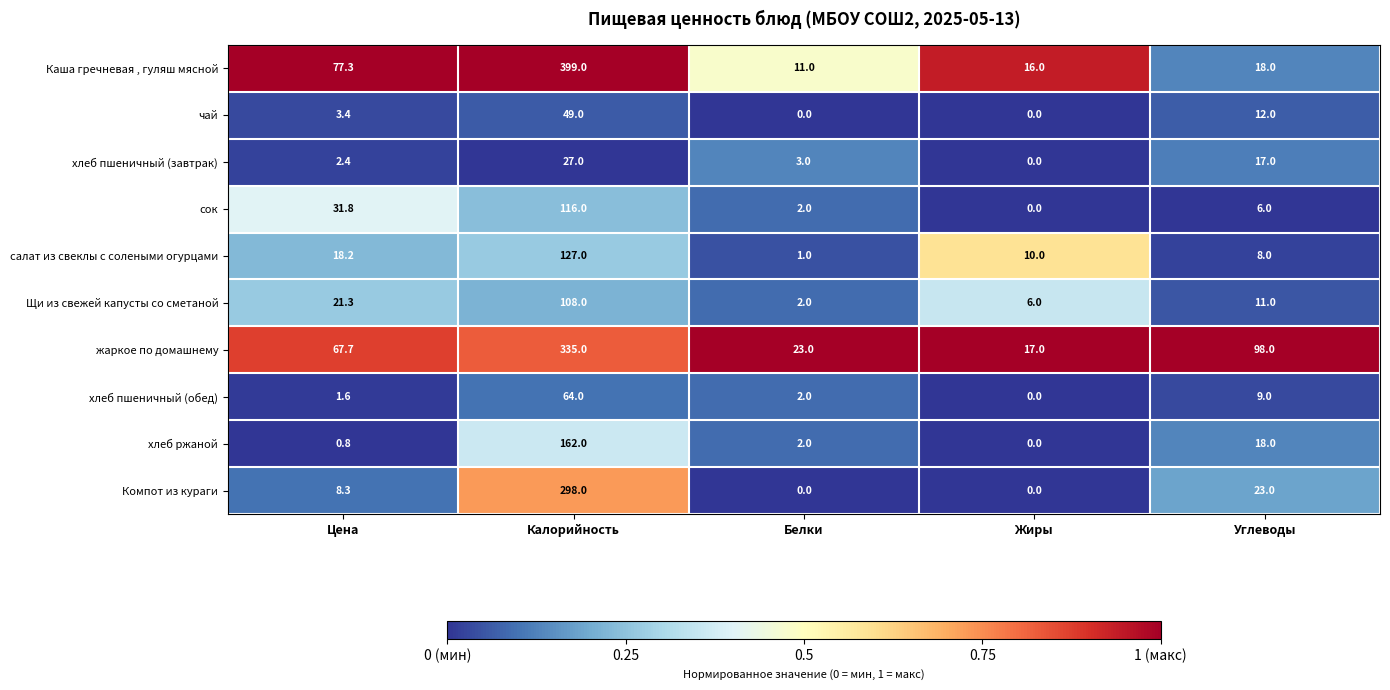

What is the approximate value of чай at Углеводы?

12.0